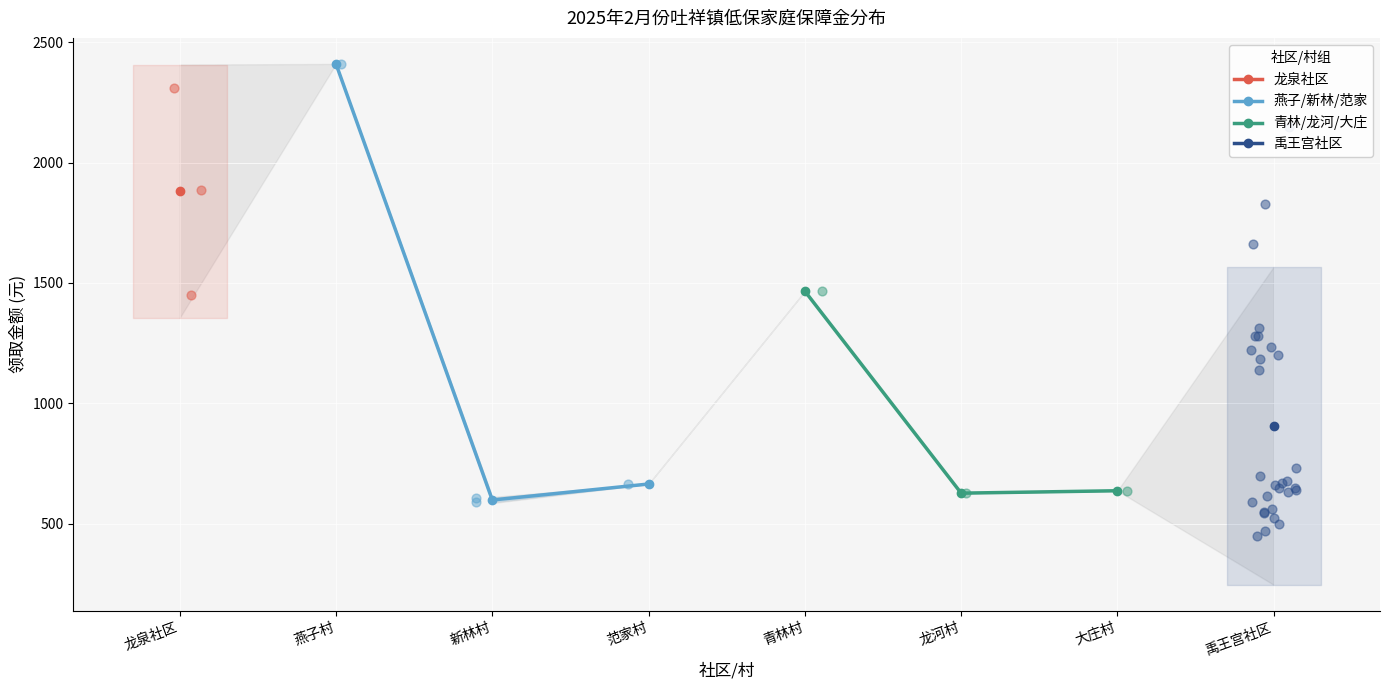

The 燕子/新林/范家 series shows 208.0 at 新林村. True or false?

False